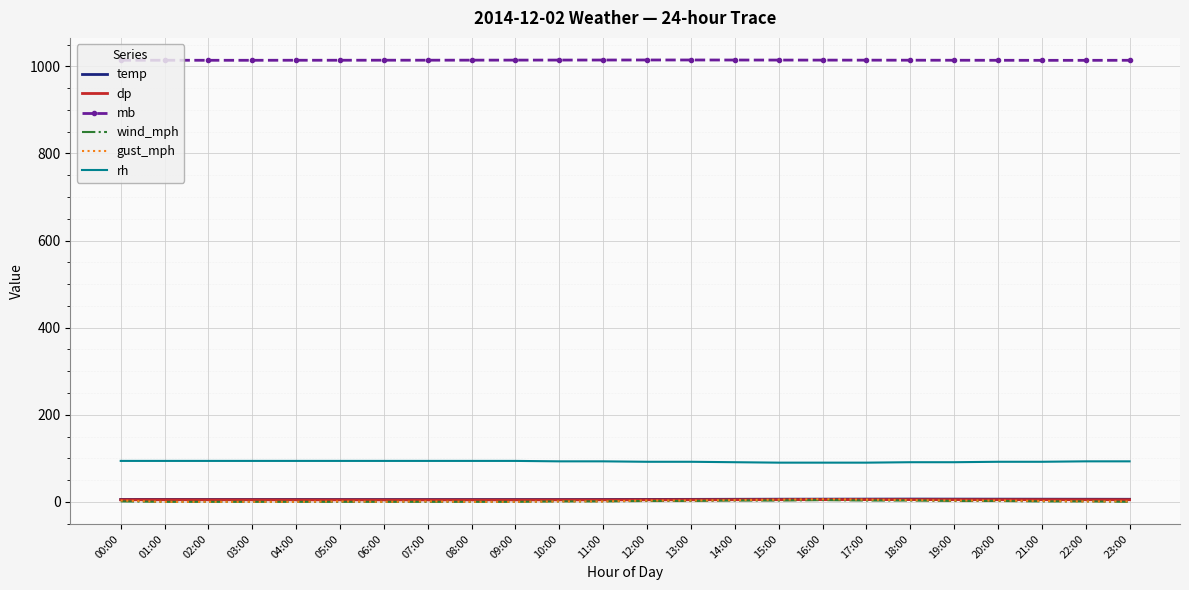

Is it true that mb equals 1345.7 at 23:00?

False